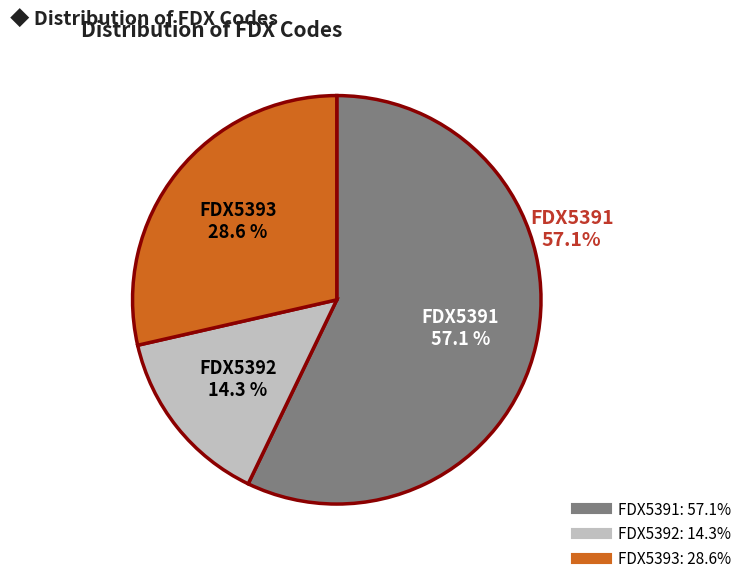

Rank the categories by value from highest to lowest.

FDX5391, FDX5393, FDX5392